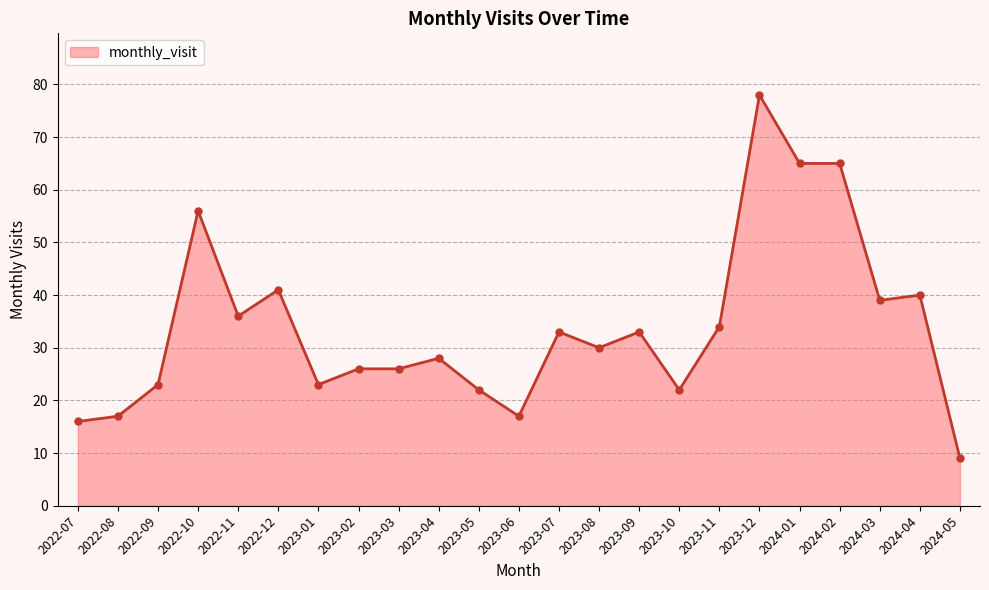

What position from the right is 2023-10?

8